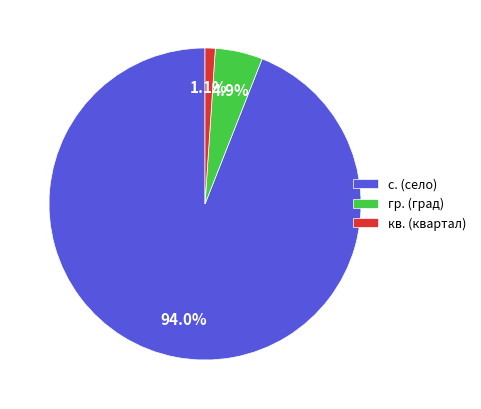

Does с. (село) account for over 50% of the chart?

Yes